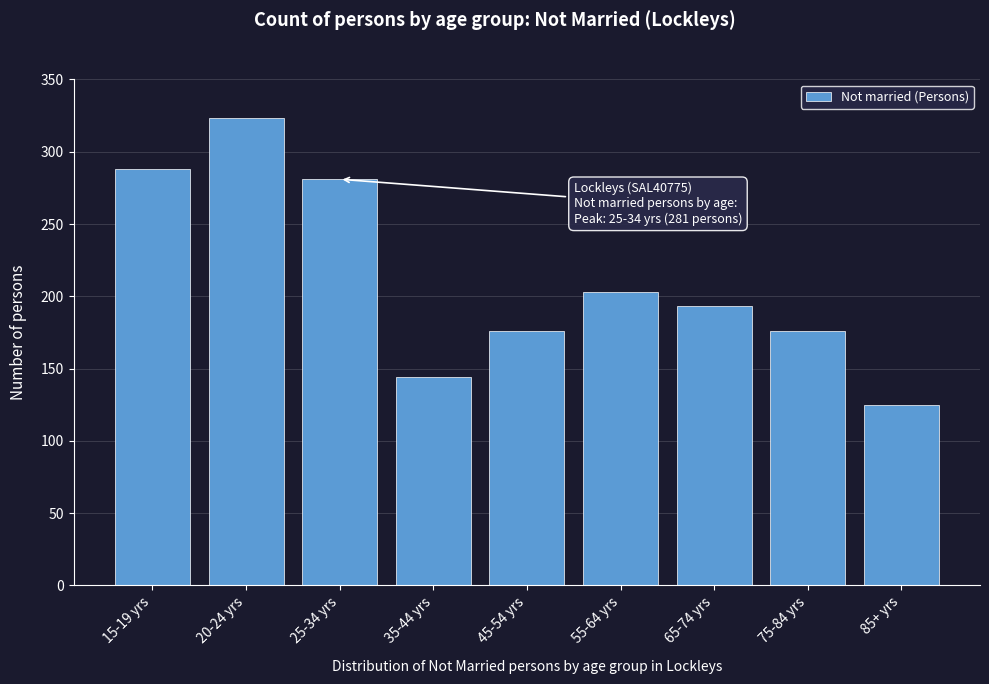

Reading left to right, transcribe all the data shown in this chart.

15-19 yrs=288	20-24 yrs=323	25-34 yrs=281	35-44 yrs=144	45-54 yrs=176	55-64 yrs=203	65-74 yrs=193	75-84 yrs=176	85+ yrs=125